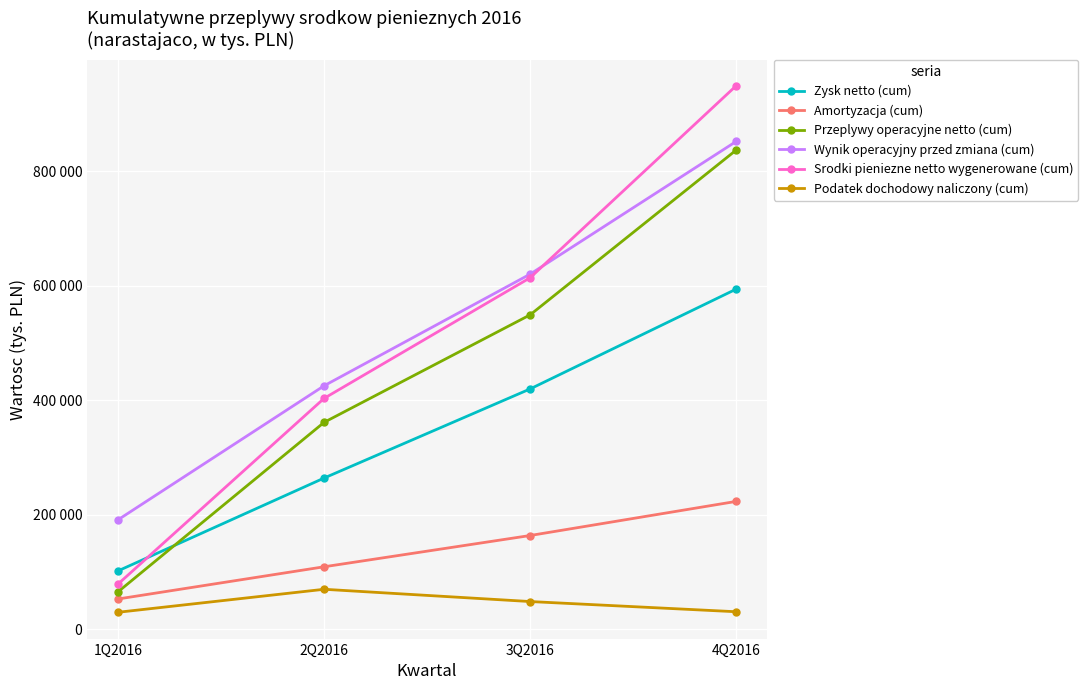

What are all the series names shown in the legend?

Zysk netto (cum), Amortyzacja (cum), Przeplywy operacyjne netto (cum), Wynik operacyjny przed zmiana (cum), Srodki pieniezne netto wygenerowane (cum), Podatek dochodowy naliczony (cum)